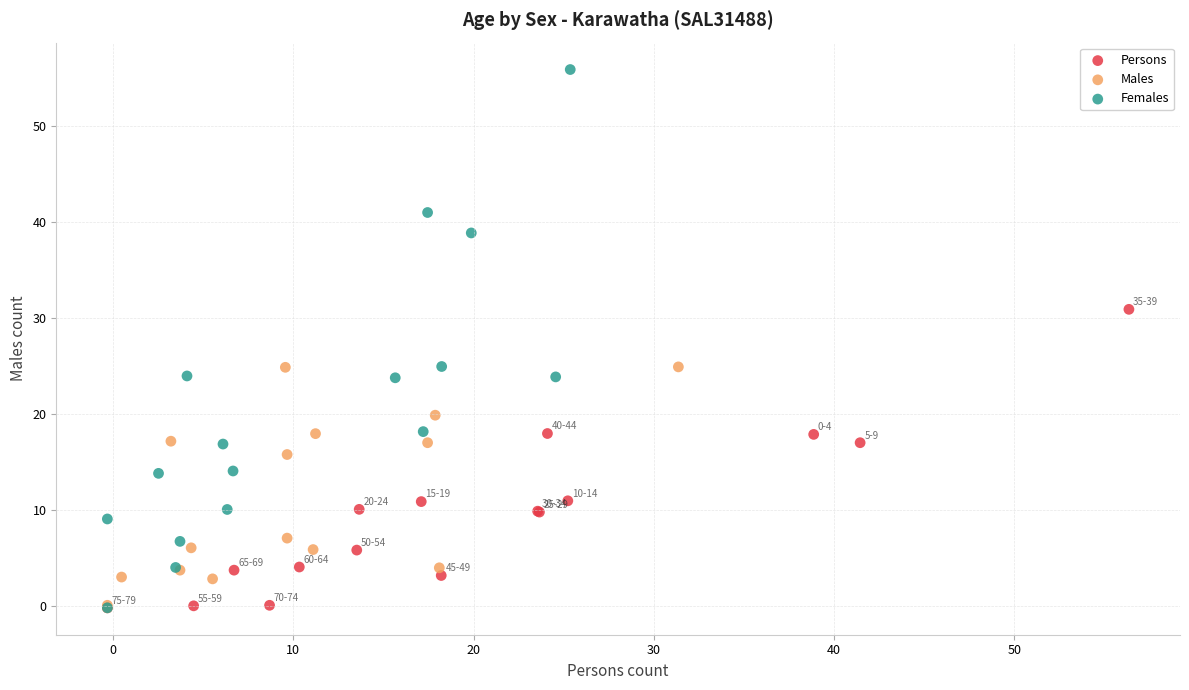

Which series reaches the maximum Y coordinate?

Females